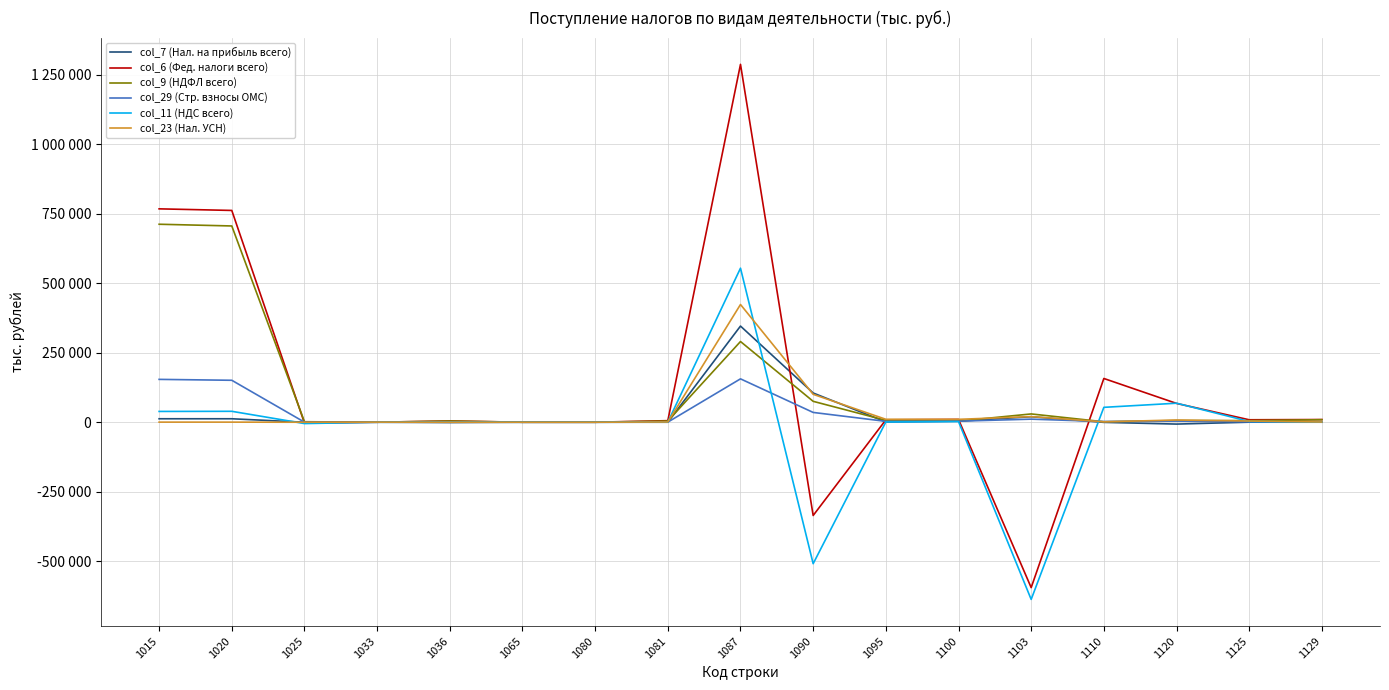

Reading left to right, what are all the values shown in this chart?

col_7 (Нал. на прибыль всего): 1015=12445	1020=12447	1025=-53	1033=-2	1036=-1179	1065=-2	1080=-2	1081=-60	1087=345729	1090=105116	1095=1030	1100=3691	1103=19778	1110=-465	1120=-6663	1125=188	1129=108
col_6 (Фед. налоги всего): 1015=767266	1020=761533	1025=-3068	1033=39	1036=4524	1065=16	1080=16	1081=5625	1087=1286813	1090=-335371	1095=8526	1100=10095	1103=-594685	1110=157313	1120=67633	1125=8815	1129=9641
col_9 (НДФЛ всего): 1015=711893	1020=705718	1025=1776	1033=76	1036=4207	1065=12	1080=12	1081=4195	1087=290210	1090=75136	1095=6684	1100=3978	1103=29801	1110=1581	1120=5894	1125=5836	1129=9026
col_29 (Стр. взносы ОМС): 1015=154084	1020=150837	1025=254	1033=59	1036=356	1065=-10	1080=-10	1081=366	1087=155962	1090=35206	1095=3113	1100=3688	1103=11070	1110=2494	1120=4047	1125=1502	1129=165
col_11 (НДС всего): 1015=38810	1020=39266	1025=-4822	1033=-36	1036=487	1065=0	1080=0	1081=487	1087=553924	1090=-508705	1095=811	1100=2367	1103=-637075	1110=53526	1120=68393	1125=2777	1129=503
col_23 (Нал. УСН): 1015=354	1020=334	1025=-55	1033=365	1036=0	1065=23	1080=23	1081=858	1087=423286	1090=100335	1095=10614	1100=10413	1103=20165	1110=1441	1120=7995	1125=4255	1129=736